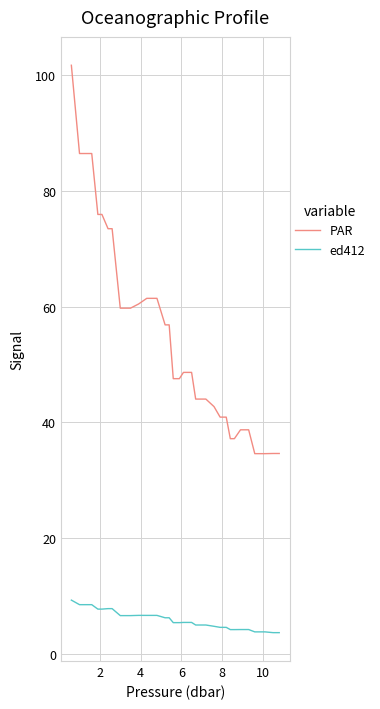

Which series has the largest total across all categories?

PAR